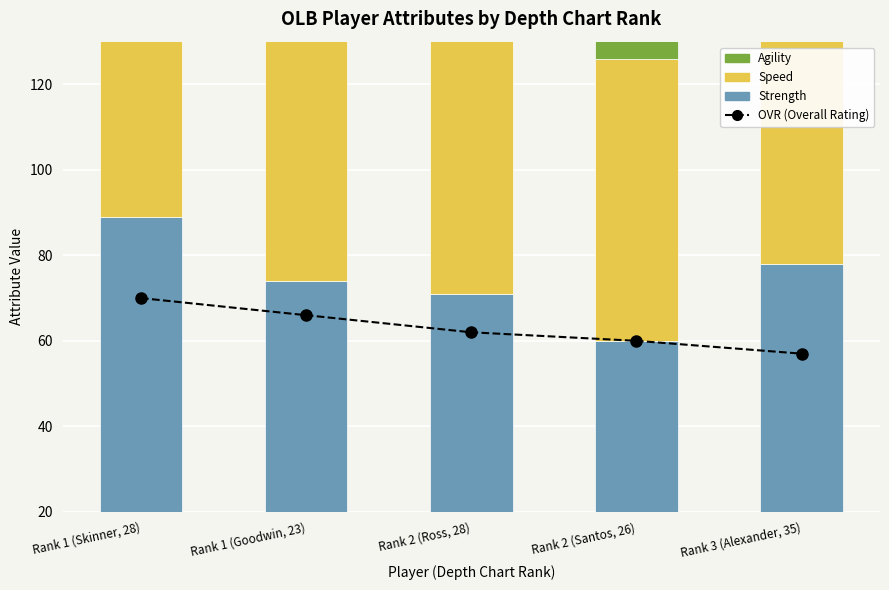

What position from the right is Rank 1 (Goodwin, 23)?

4